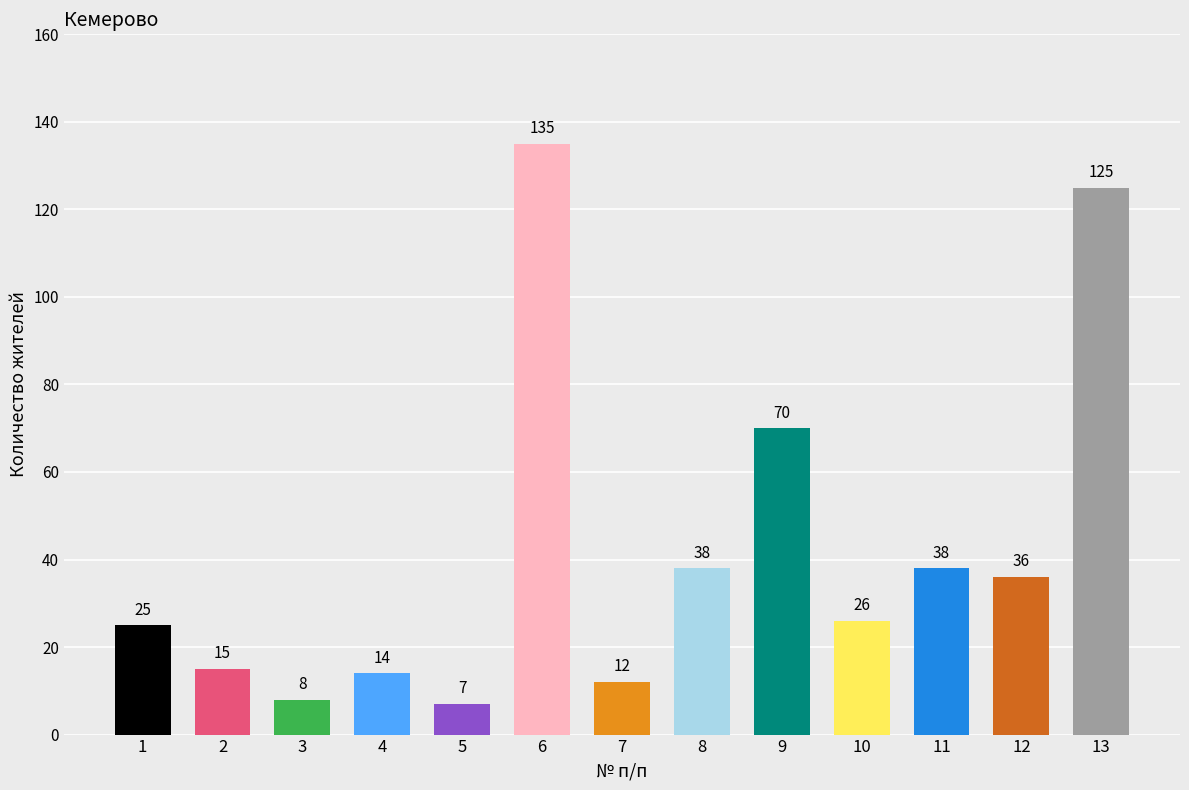

Reading left to right, extract all data points from this chart.

25	15	8	14	7	135	12	38	70	26	38	36	125